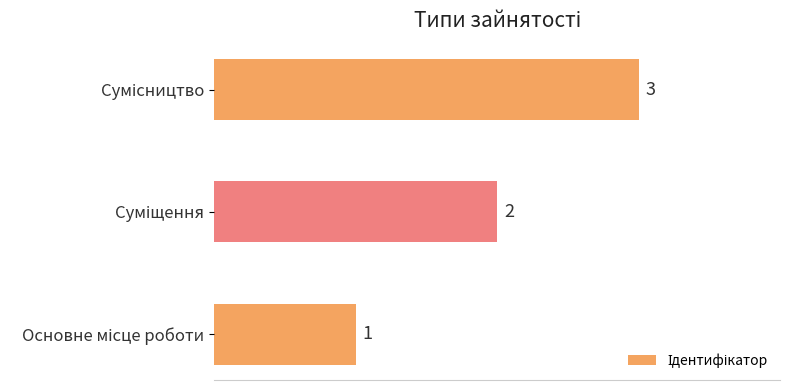

Count the number of categories in the chart.

3